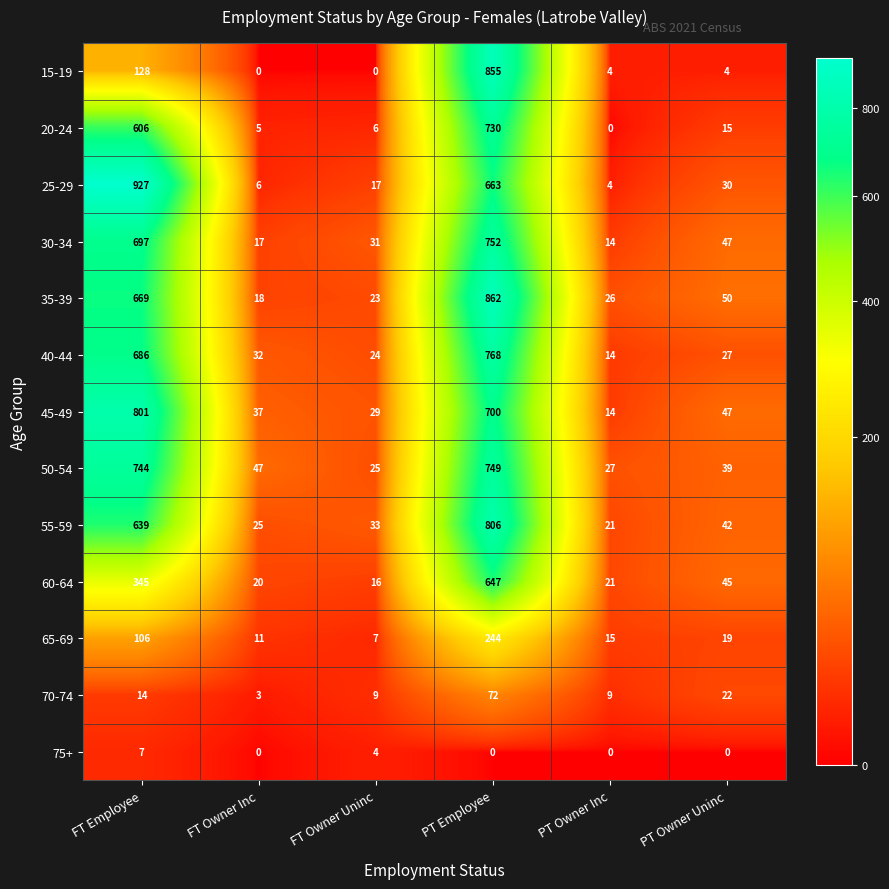

The value of 45-49 at FT Owner Inc is 17. True or false?

False